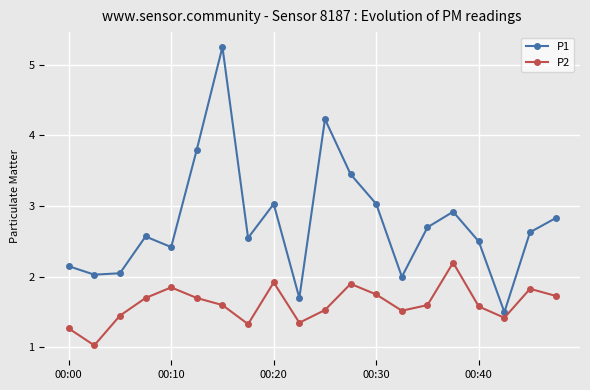

Which series has the largest total across all categories?

P1